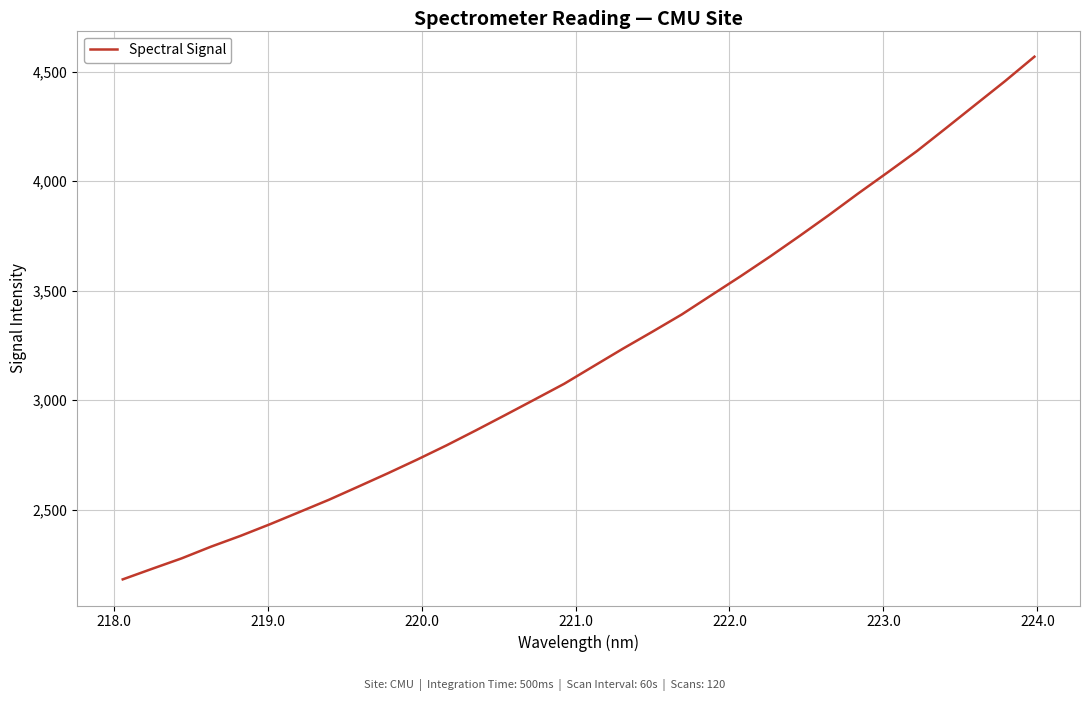

Reading left to right, transcribe all the data shown in this chart.

2181.6	2229.9	2277.5	2331.0	2380.2	2433.3	2488.9	2544.9	2605.0	2665.7	2728.4	2793.6	2862.1	2932.3	3003.3	3074.7	3155.2	3235.3	3312.6	3391.4	3478.8	3565.9	3655.7	3749.2	3844.8	3943.8	4039.8	4137.5	4243.4	4350.2	4457.0	4568.6